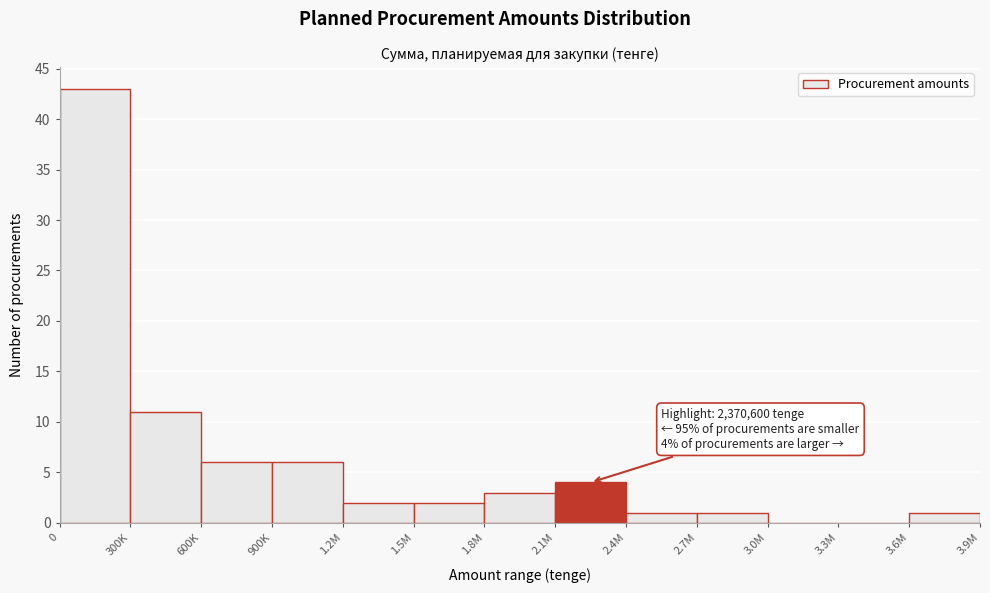

Reading left to right, list all the values displayed in this chart.

0=43	300K=11	600K=6	900K=6	1.2M=2	1.5M=2	1.8M=3	2.1M=4	2.4M=1	2.7M=1	3.0M=0	3.3M=0	3.6M=1